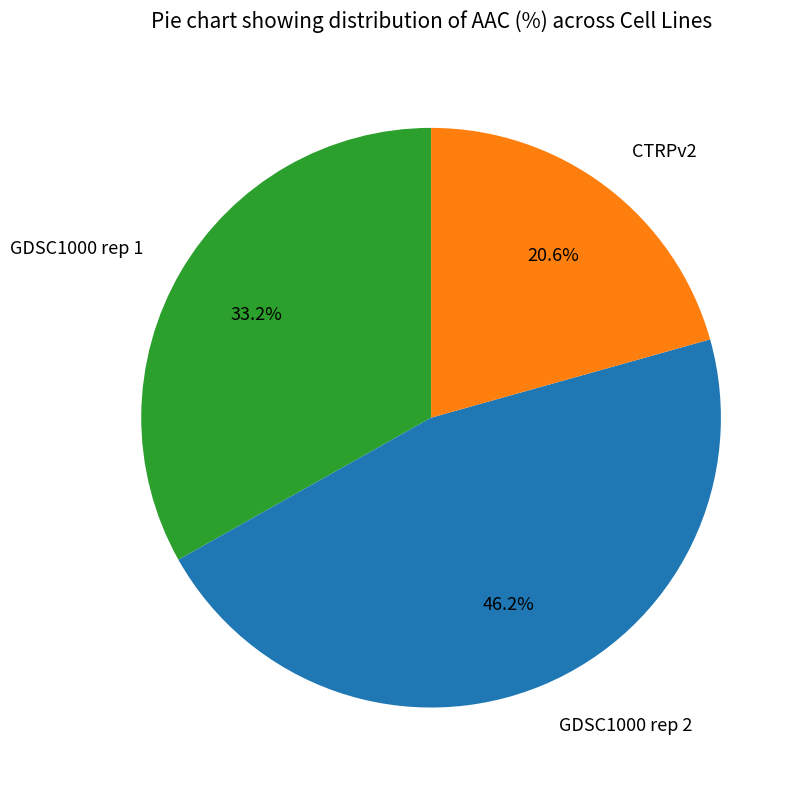

True or false: CTRPv2 accounts for 21% of the total.

True